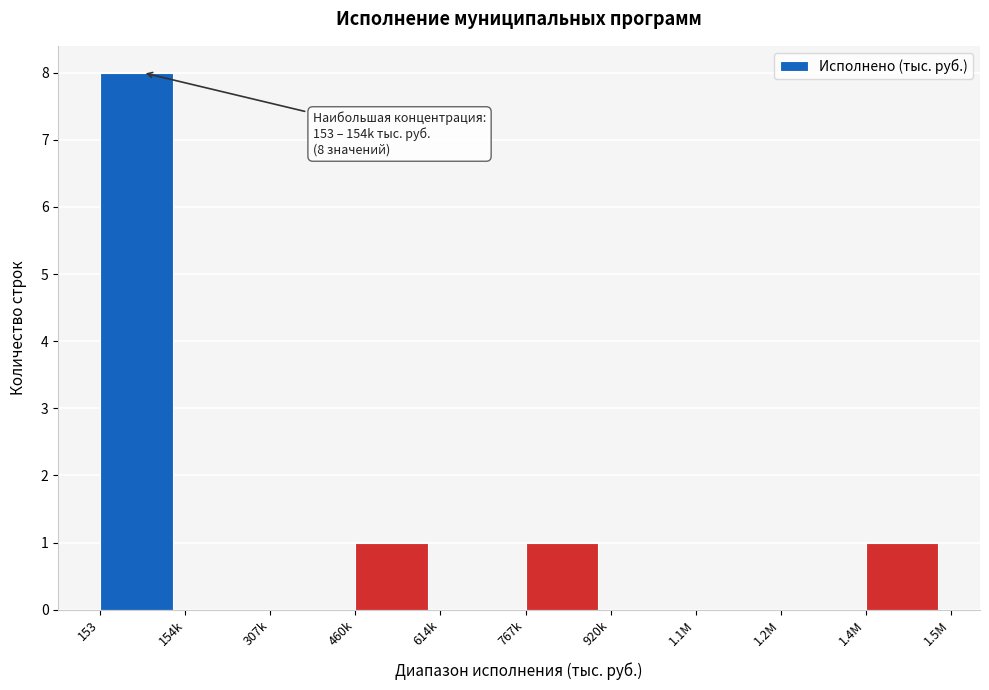

Reading left to right, list all the values displayed in this chart.

153=8	154k=0	307k=0	460k=1	614k=0	767k=1	920k=0	1.1M=0	1.2M=0	1.4M=1